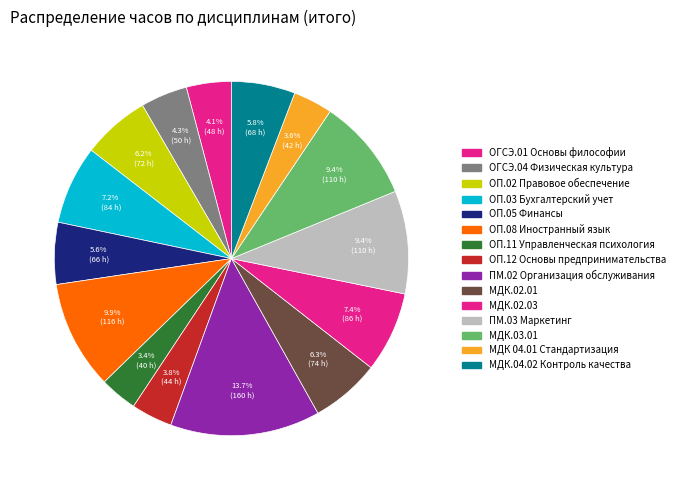

What percentage is the ПМ.02 Организация обслуживания slice, to the nearest percent?

14%